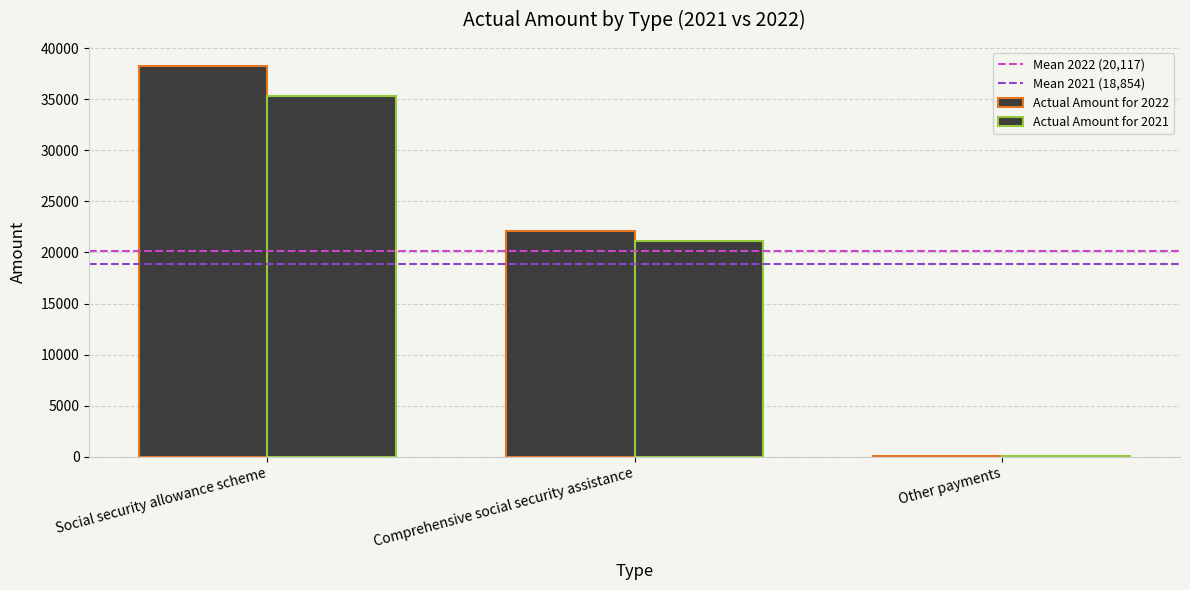

Are the bars horizontal?

No